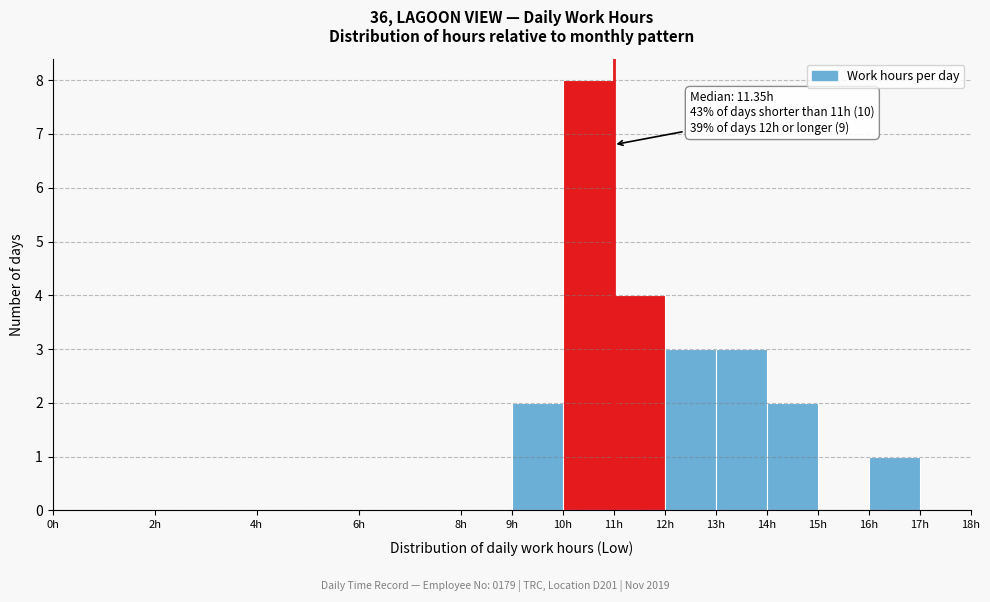

Which range on the x-axis has the tallest bar?

10 to 11